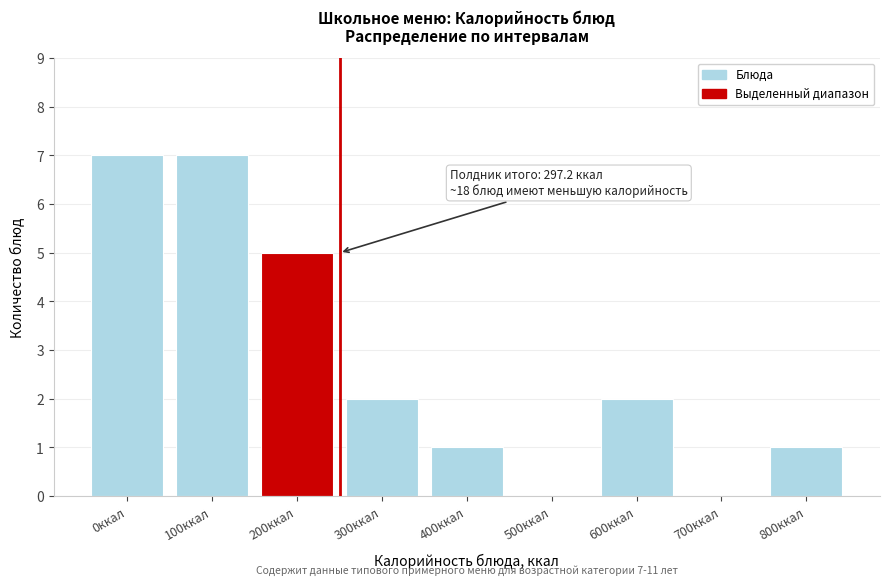

What is the greatest value displayed?

7